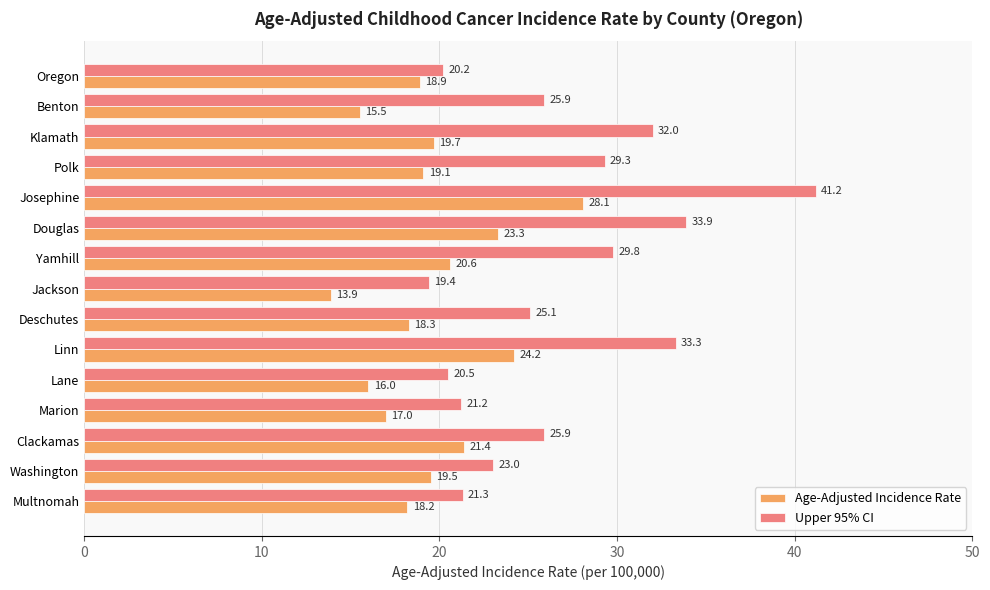

Between Douglas and Marion, which series saw the biggest shift?

Upper 95% CI